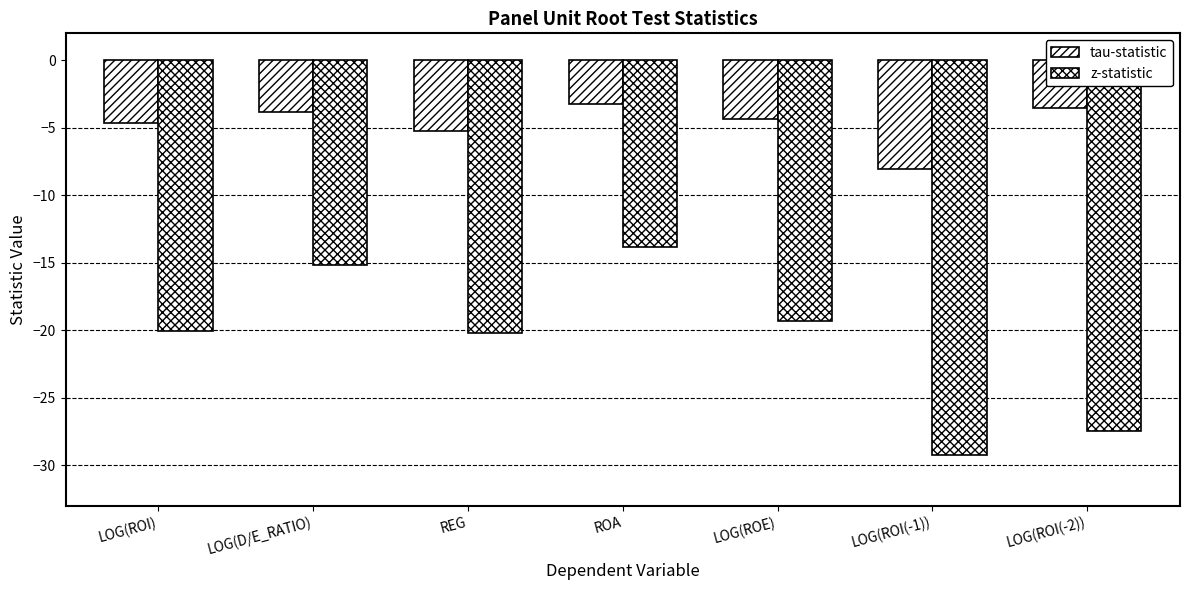

List the labels in order of tau-statistic value, largest first.

ROA, LOG(ROI(-2)), LOG(D/E_RATIO), LOG(ROE), LOG(ROI), REG, LOG(ROI(-1))